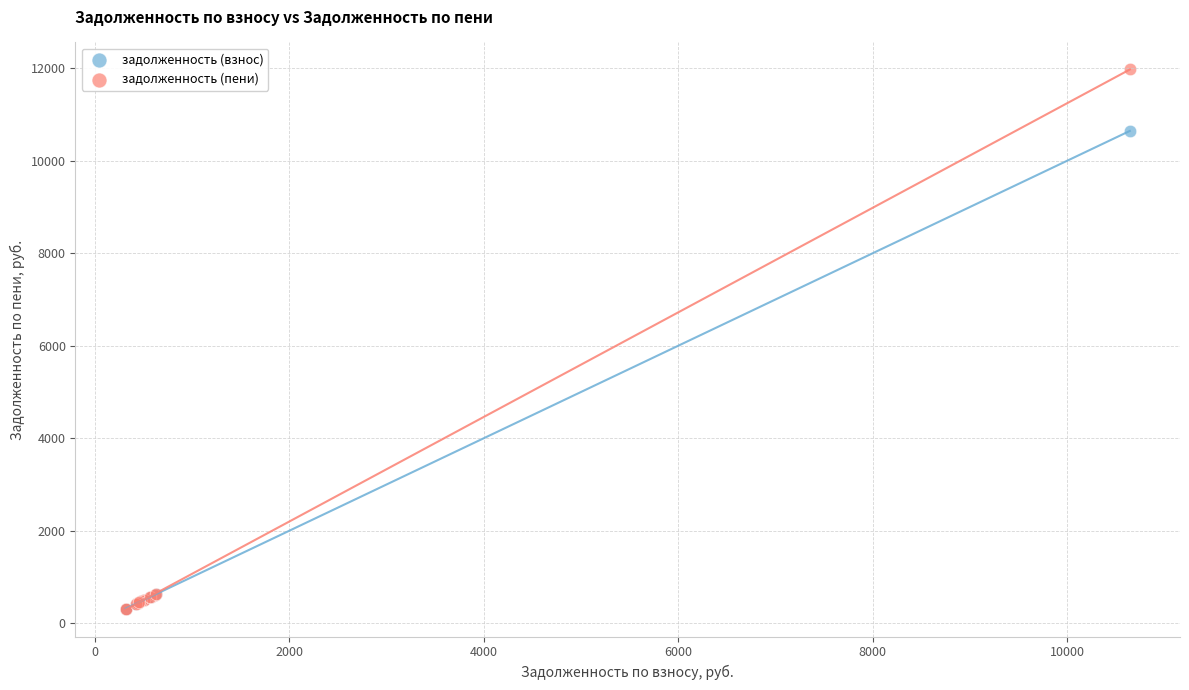

Across all series, what Y value is closest to 6147?

10645.7